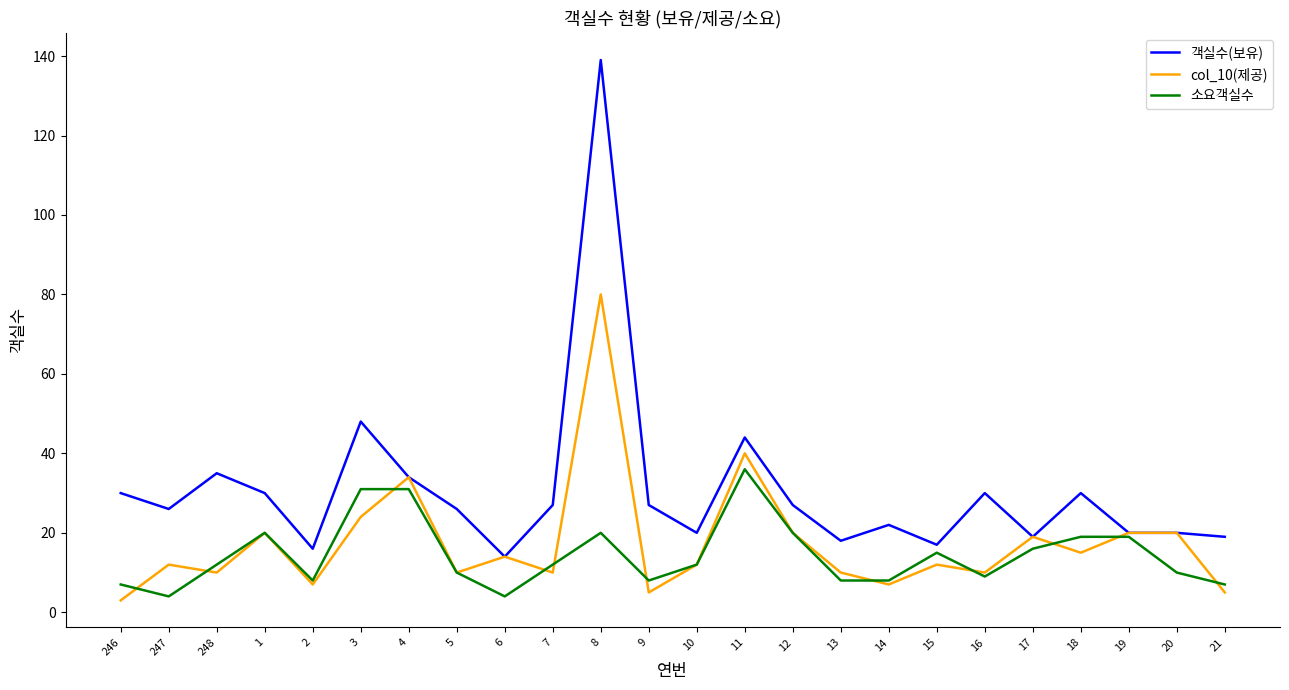

Reading left to right, transcribe all the data shown in this chart.

객실수(보유): 246=30	247=26	248=35	1=30	2=16	3=48	4=34	5=26	6=14	7=27	8=139	9=27	10=20	11=44	12=27	13=18	14=22	15=17	16=30	17=19	18=30	19=20	20=20	21=19
col_10(제공): 246=3	247=12	248=10	1=20	2=7	3=24	4=34	5=10	6=14	7=10	8=80	9=5	10=12	11=40	12=20	13=10	14=7	15=12	16=10	17=19	18=15	19=20	20=20	21=5
소요객실수: 246=7	247=4	248=12	1=20	2=8	3=31	4=31	5=10	6=4	7=12	8=20	9=8	10=12	11=36	12=20	13=8	14=8	15=15	16=9	17=16	18=19	19=19	20=10	21=7